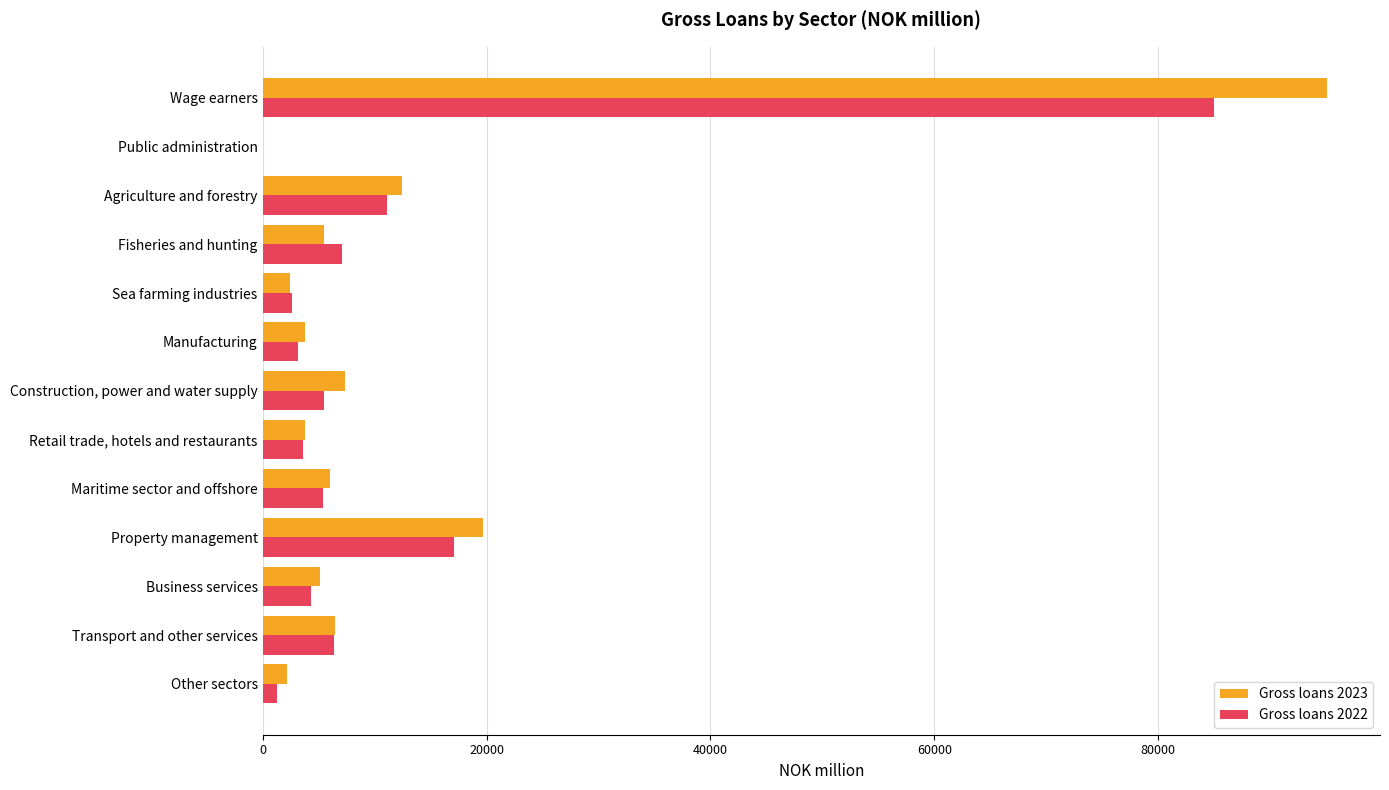

Which series changed the most between Agriculture and forestry and Property management?

Gross loans 2023